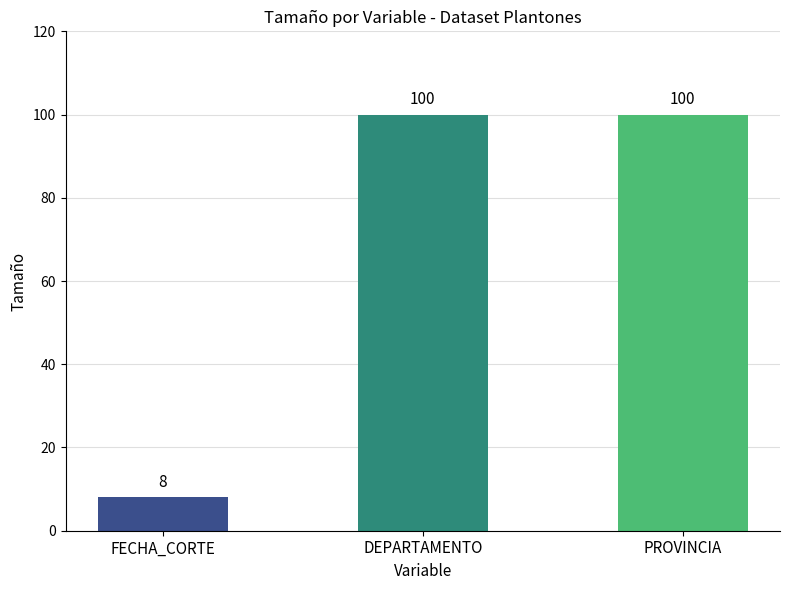

Is it true that the value at FECHA is 8?

True